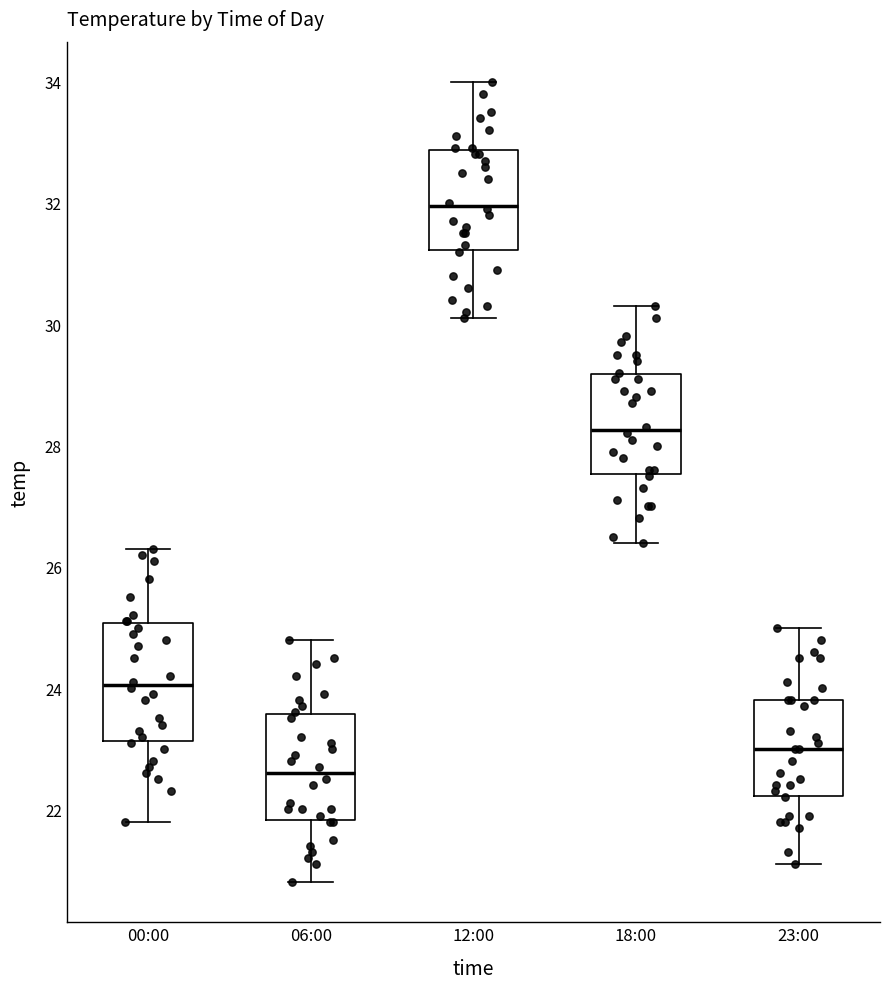

Which box's median line is the lowest?

06:00